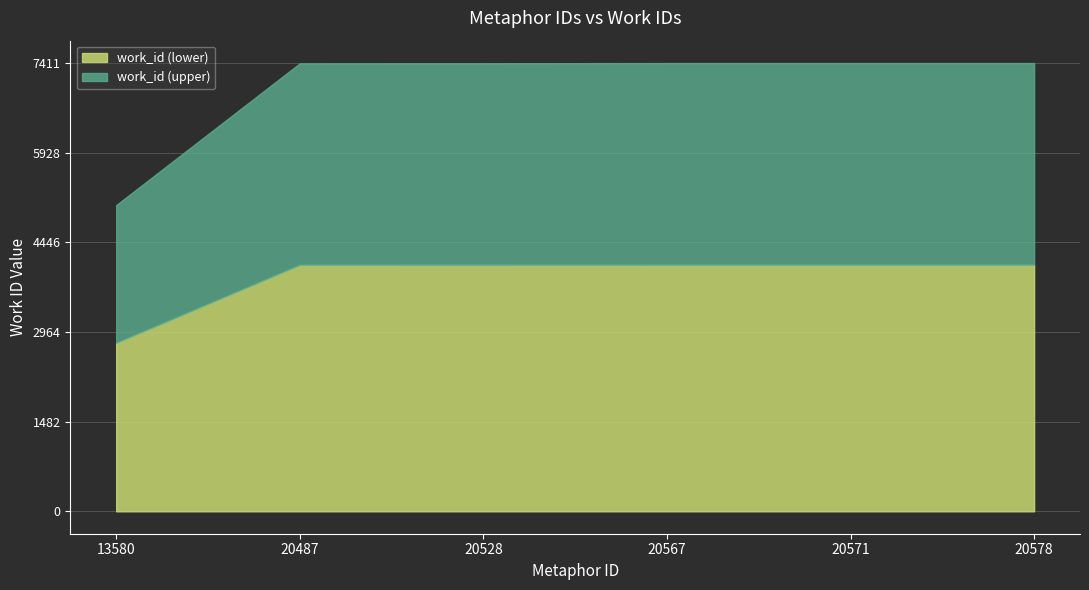

Rank the categories by value from lowest to highest.

13580, 20487, 20528, 20567, 20571, 20578